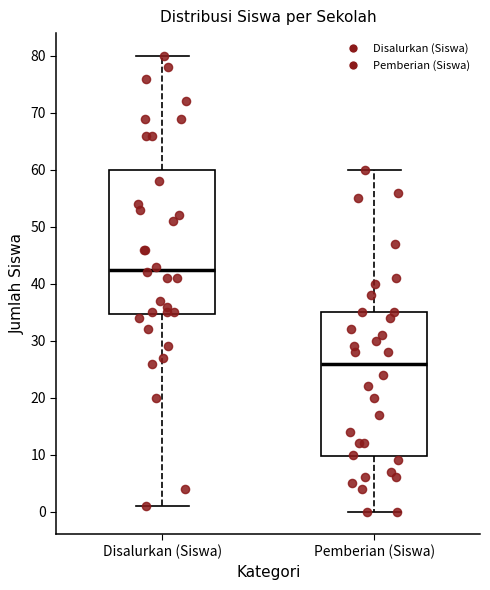

Reading left to right, transcribe this box plot: for each box, give where its median line is, the range the box spans, and where its two whiskers end, as read against the y-axis. The values are not printed on the chart, so give them approximately, as read against the axis.

Disalurkan (Siswa): median 43, box 35 to 60, whiskers 1 to 80
Pemberian (Siswa): median 26, box 10 to 35, whiskers 0 to 60